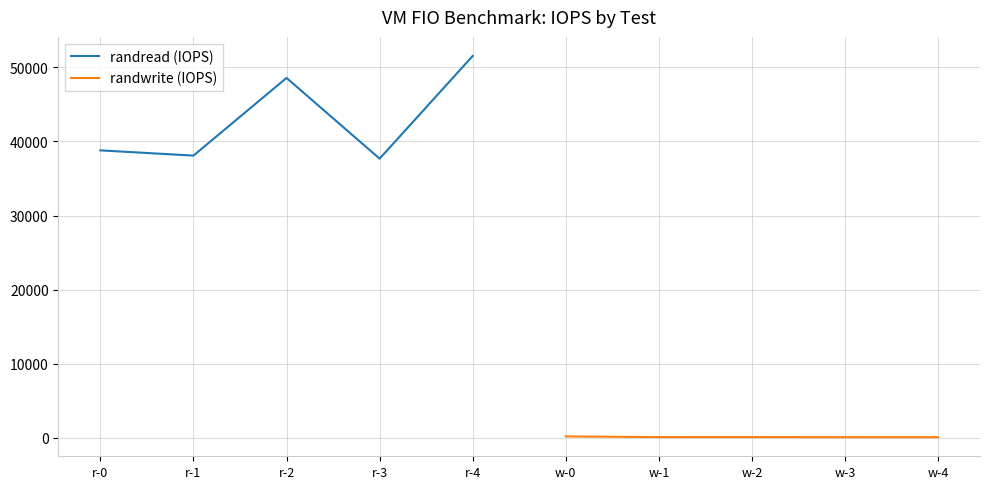

The value of randwrite (IOPS) at w-1 is 116. True or false?

True